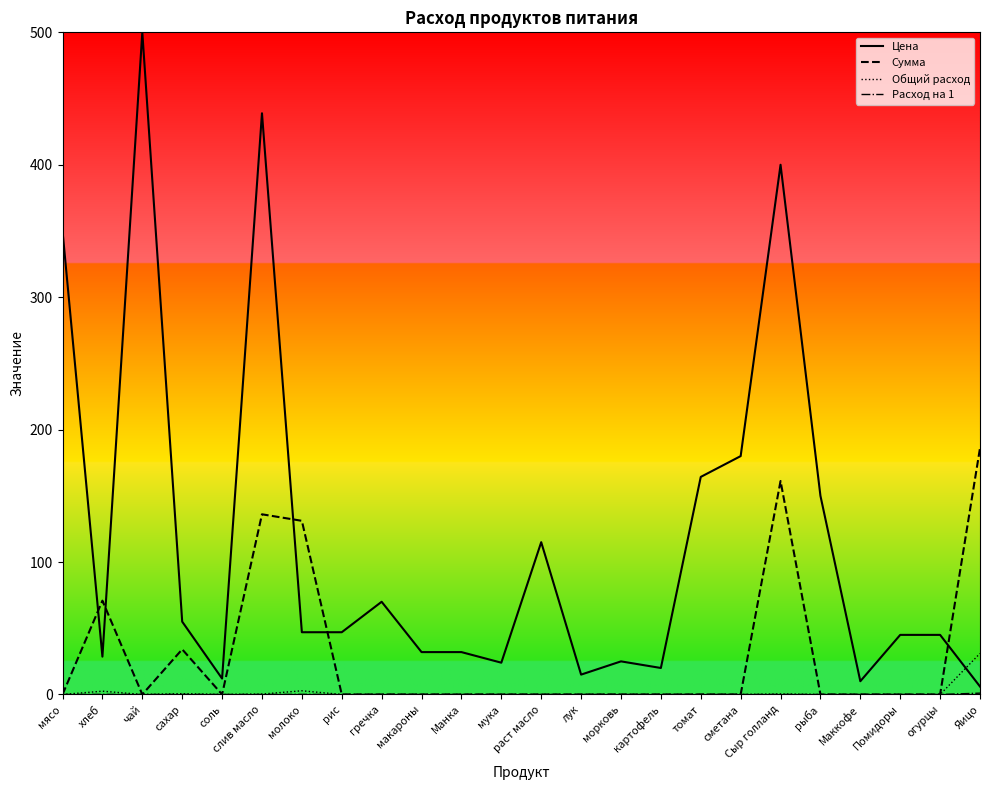

At which label does Цена reach its peak?

чай